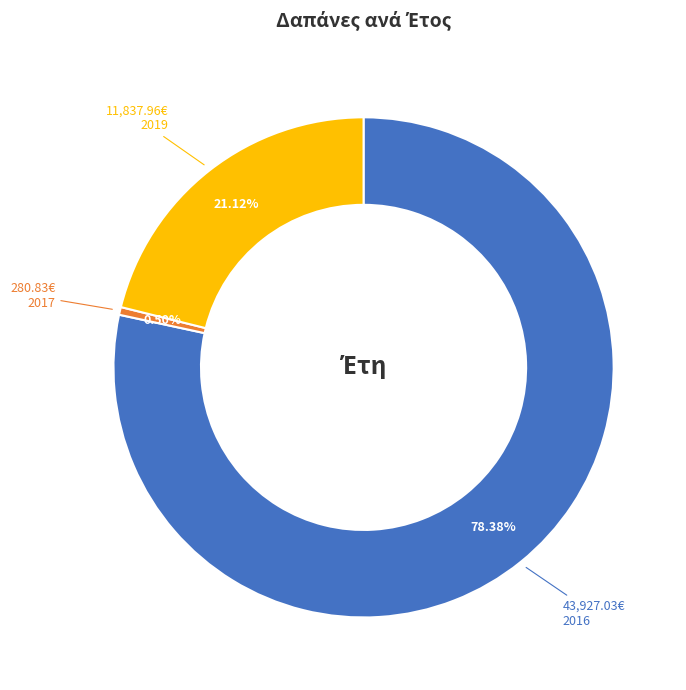

Does any single category account for the majority?

Yes